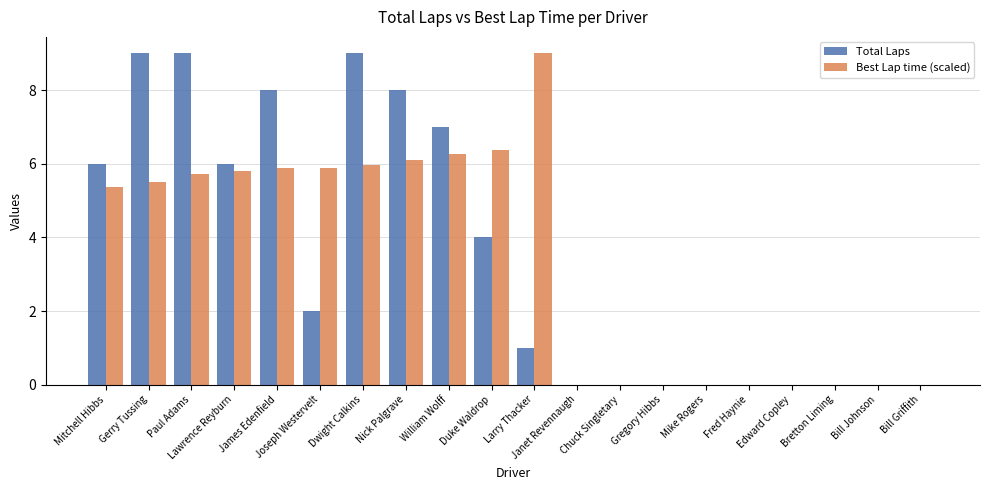

What is the sum of the Total Laps values at William Wolff and Mitchell Hibbs?

13.0